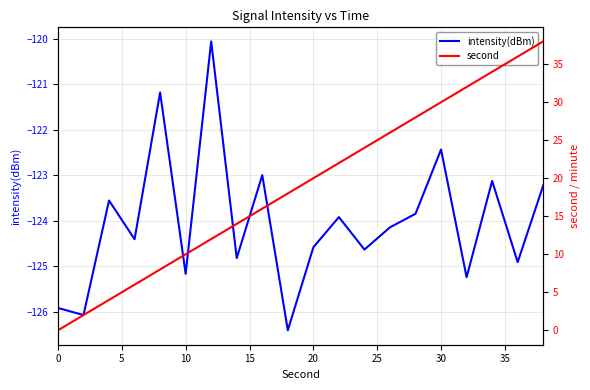

True or false: intensity(dBm) has a value of -124.6 at 20.

True